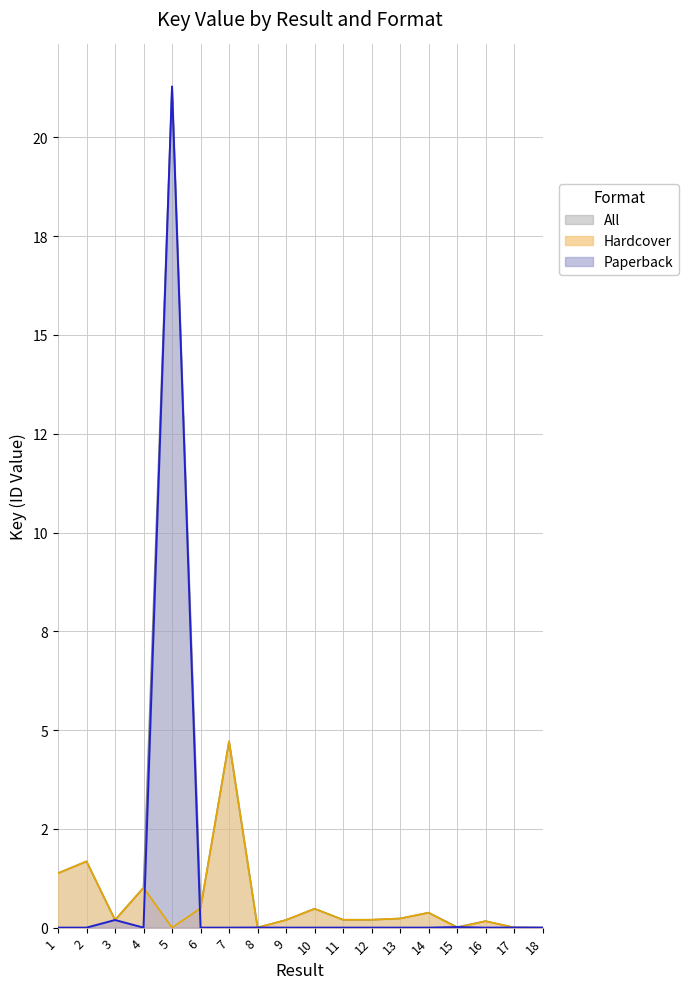

How many data points does each series have?

18